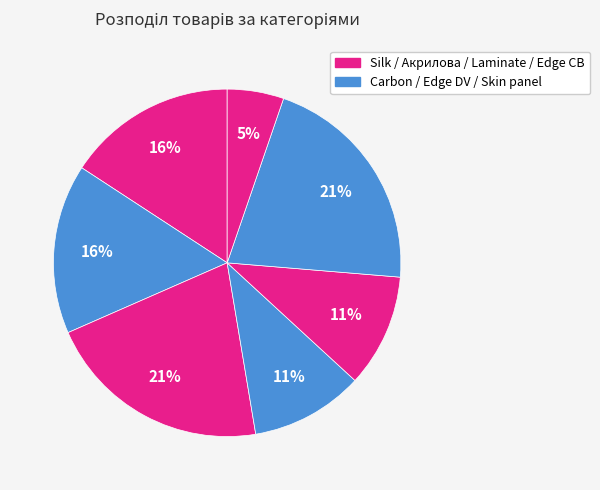

How many slices are in this pie chart?

7